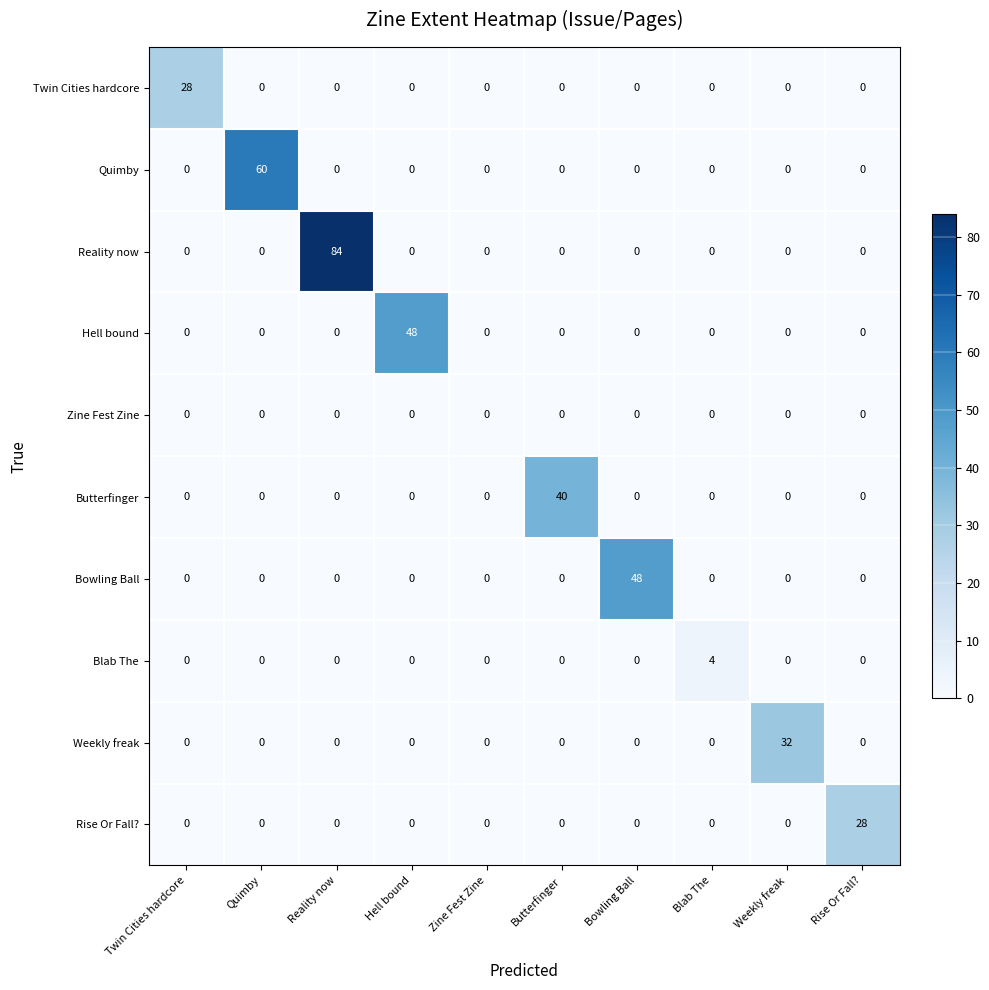

The value of Butterfinger at Twin Cities hardcore is 0. True or false?

True